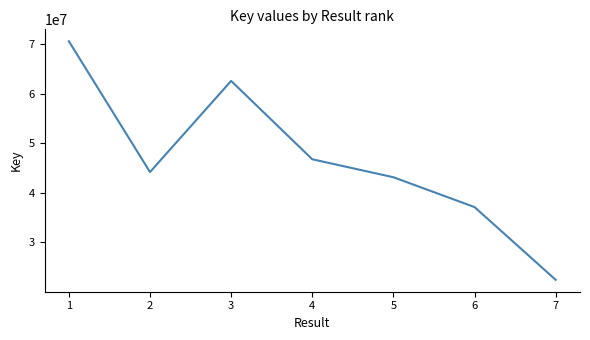

List the labels in order of value, smallest first.

7, 6, 5, 2, 4, 3, 1